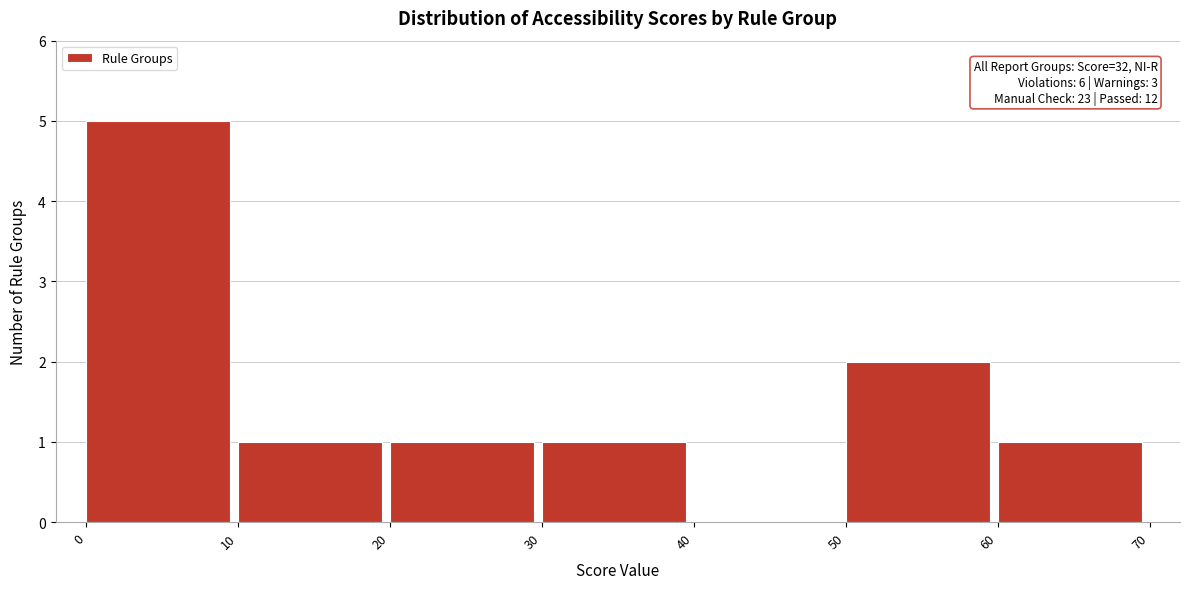

Which range on the x-axis has the tallest bar?

0 to 10